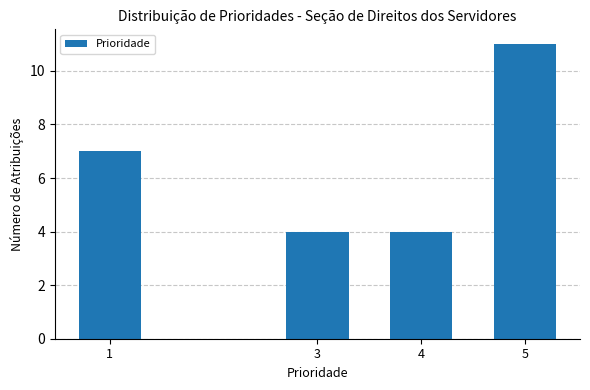

Reading right to left, extract all data points from this chart.

11	4	4	7